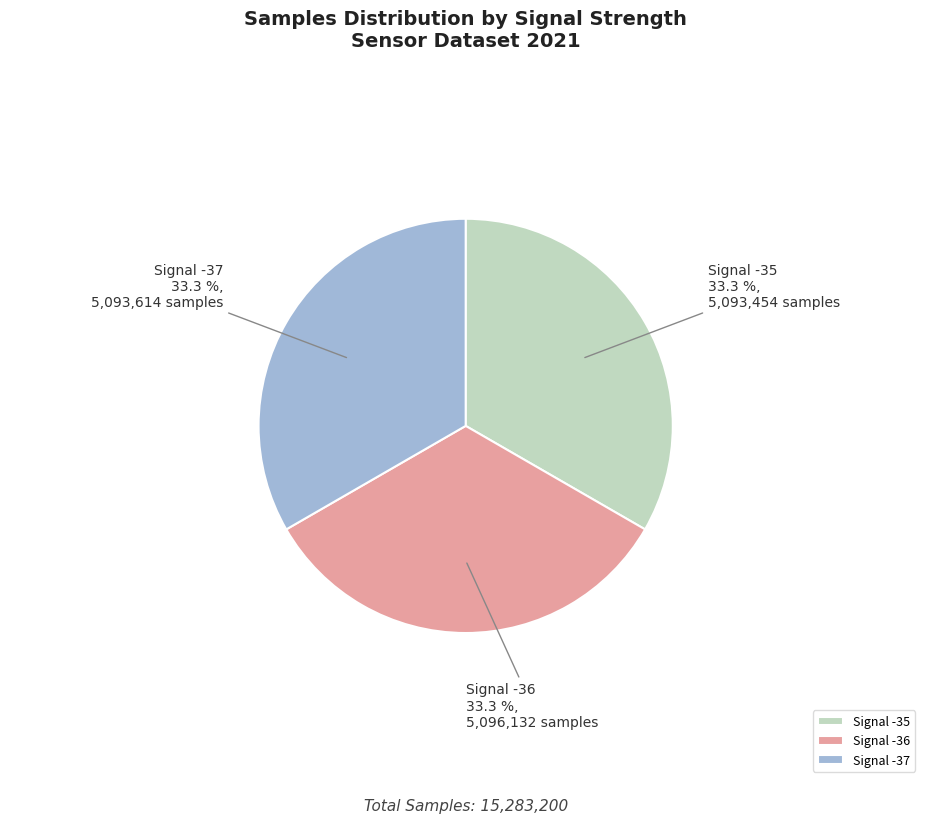

Approximately how many times larger is the value at Signal -36 compared to Signal -35?

1.0